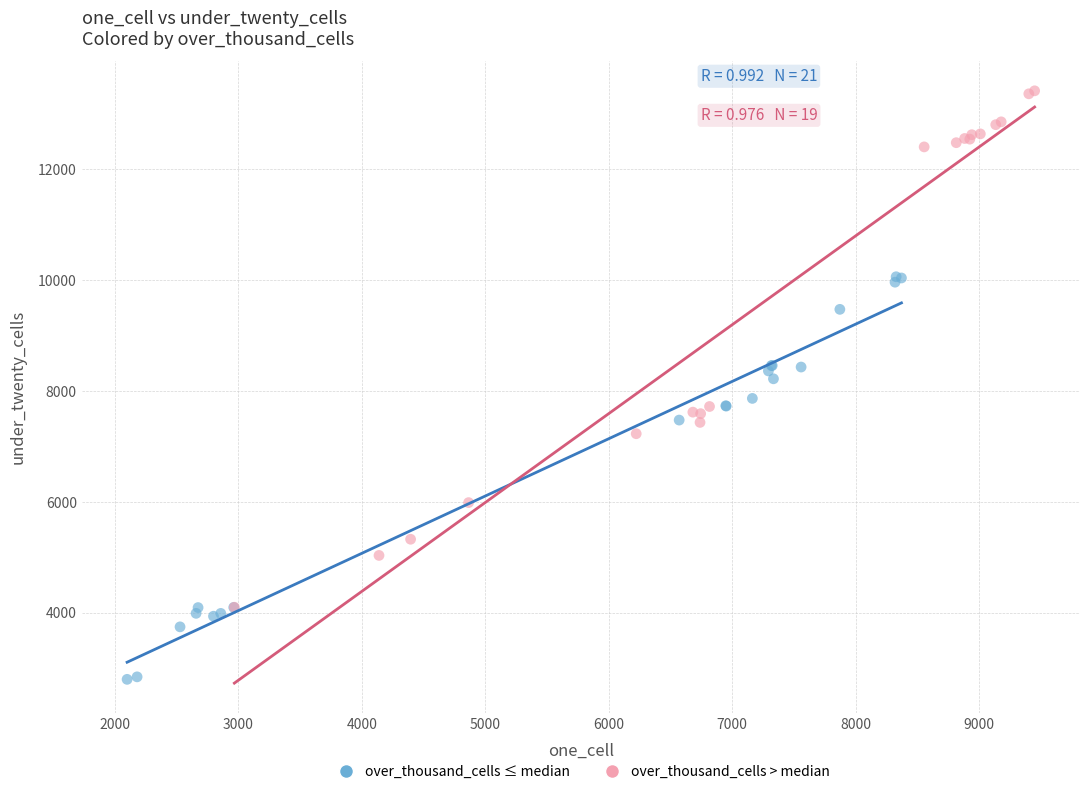

Which series contains the lowest Y value?

over_thousand_cells ≤ median